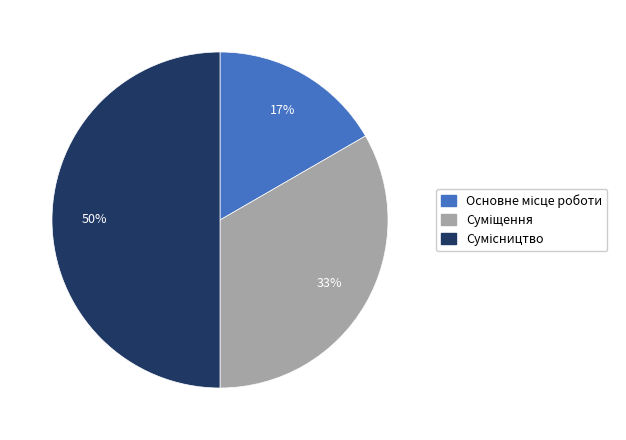

To the nearest percent, what is the difference between the largest and smallest slice percentages?

33%